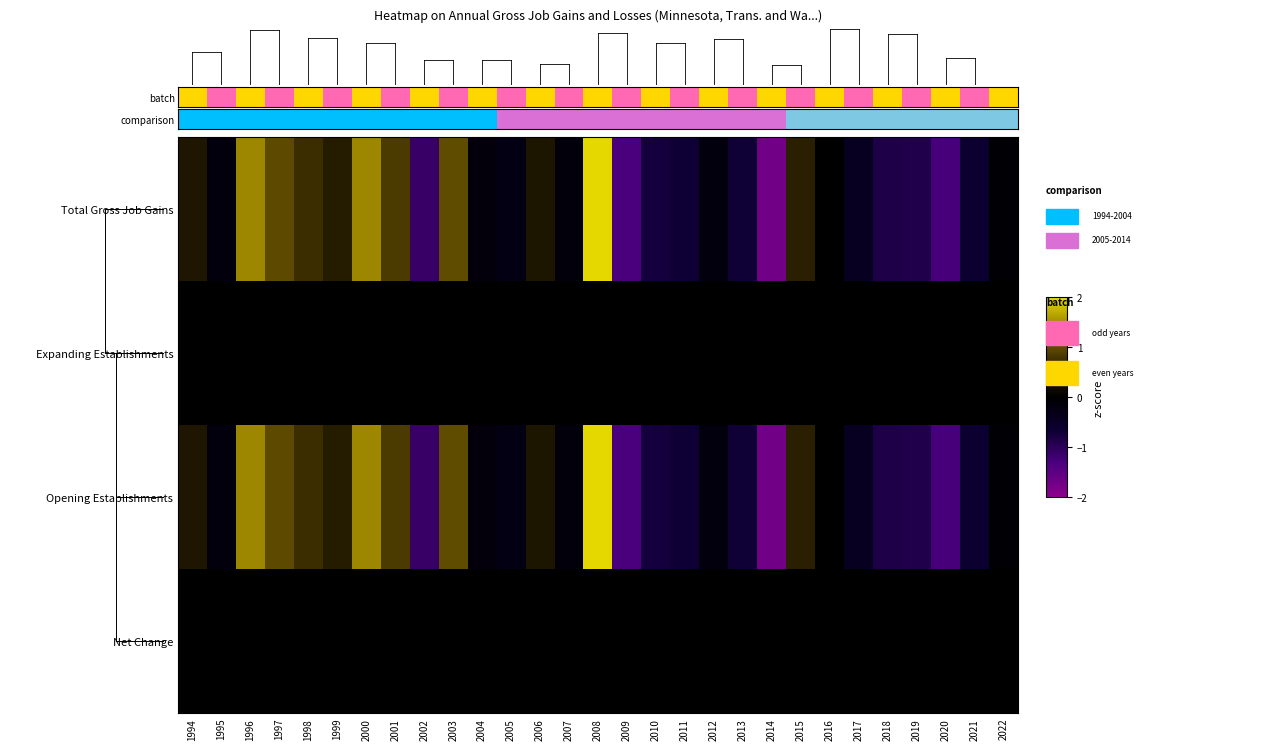

List the series in order of their peak value, lowest first.

Expanding Establishments, Net Change, Total Gross Job Gains, Opening Establishments